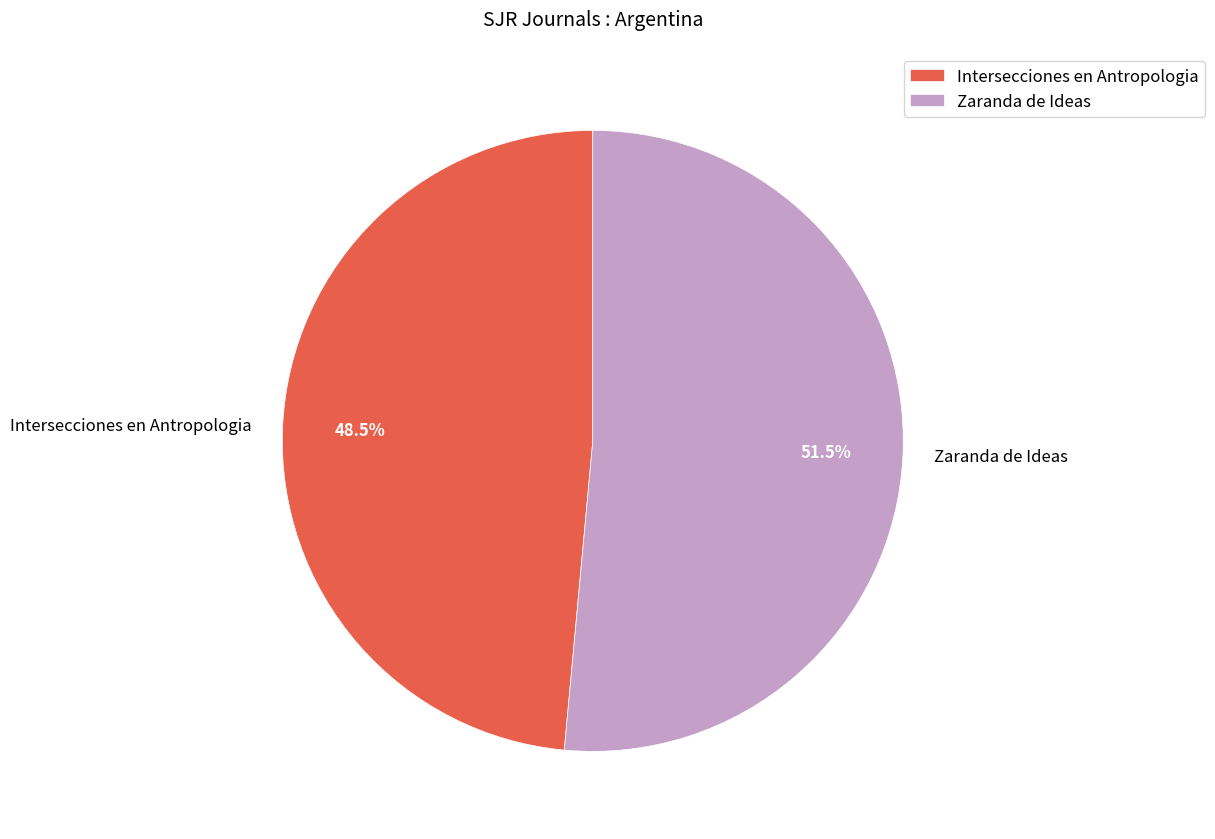

The Intersecciones en Antropologia slice represents 58% of the pie. True or false?

False